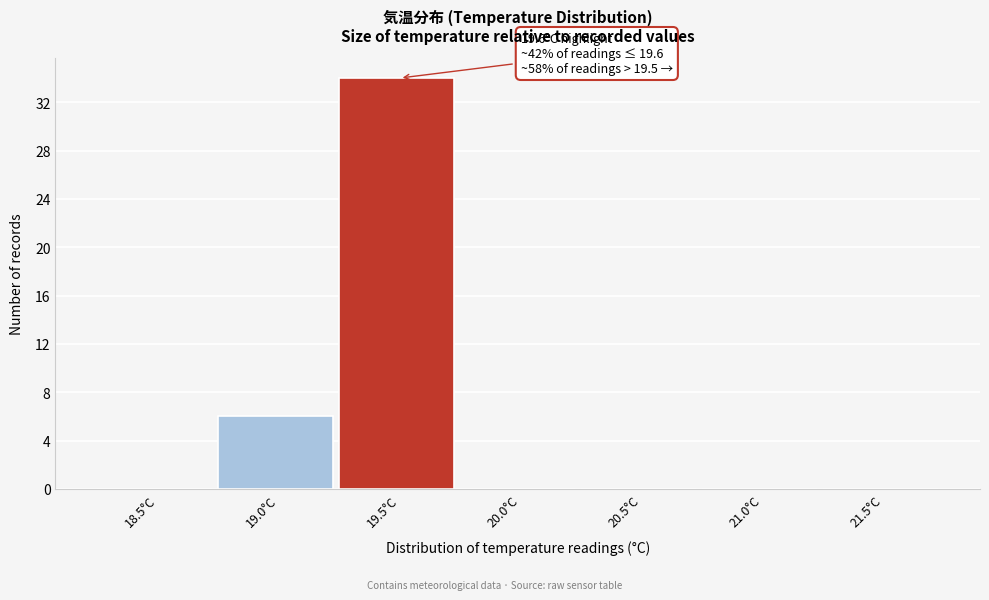

Reading right to left, list all the values displayed in this chart.

21.5°C=0	21.0°C=0	20.5°C=0	20.0°C=0	19.5°C=34	19.0°C=6	18.5°C=0